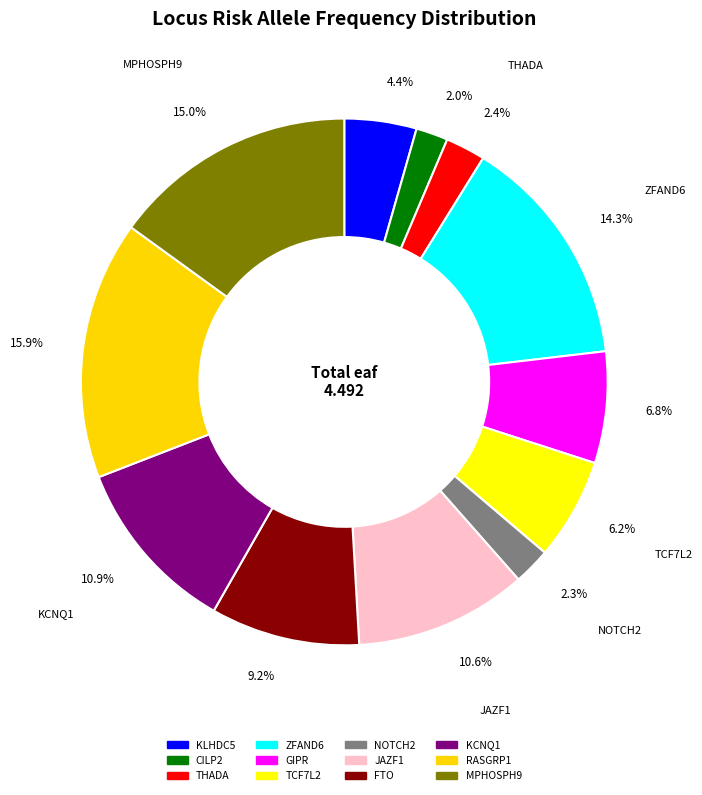

How many segments does this pie chart have?

12